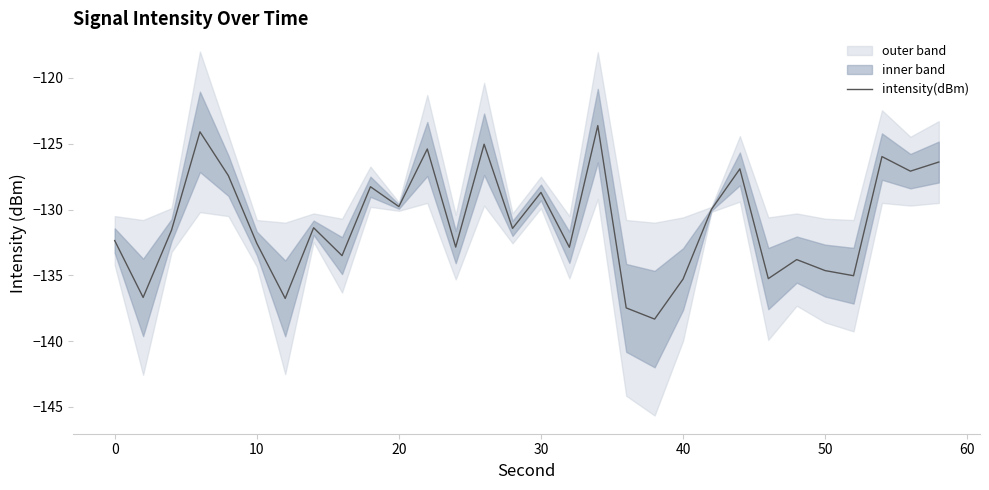

What is the highest value of the intensity(dBm) series?

-123.6